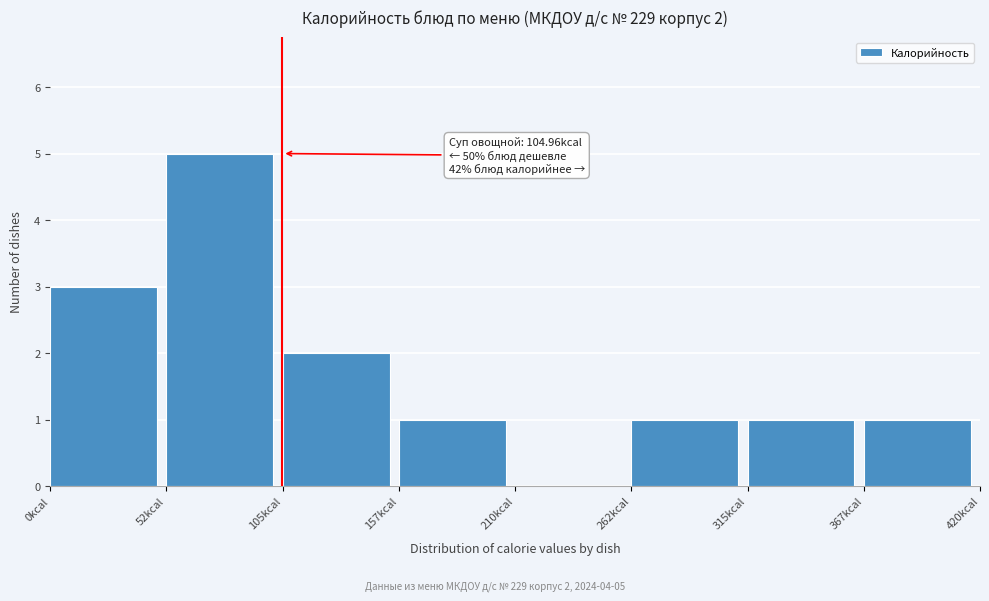

Which range on the x-axis has the tallest bar?

50 to 110